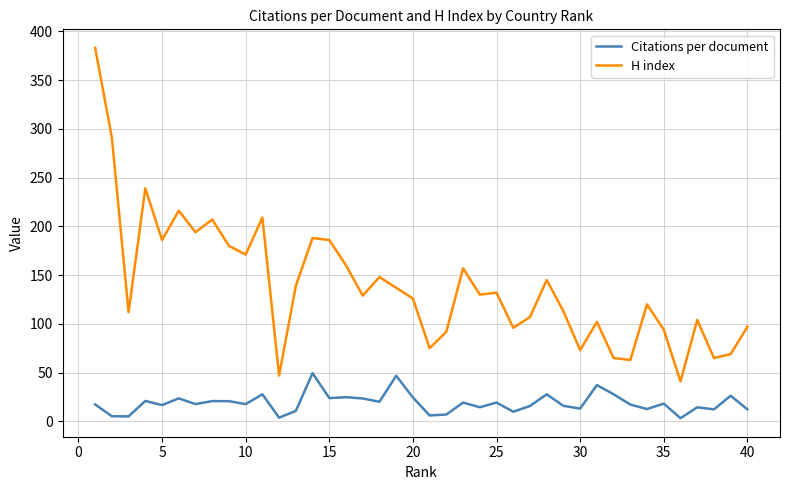

Rank the series by their maximum value, from lowest to highest.

Citations per document, H index